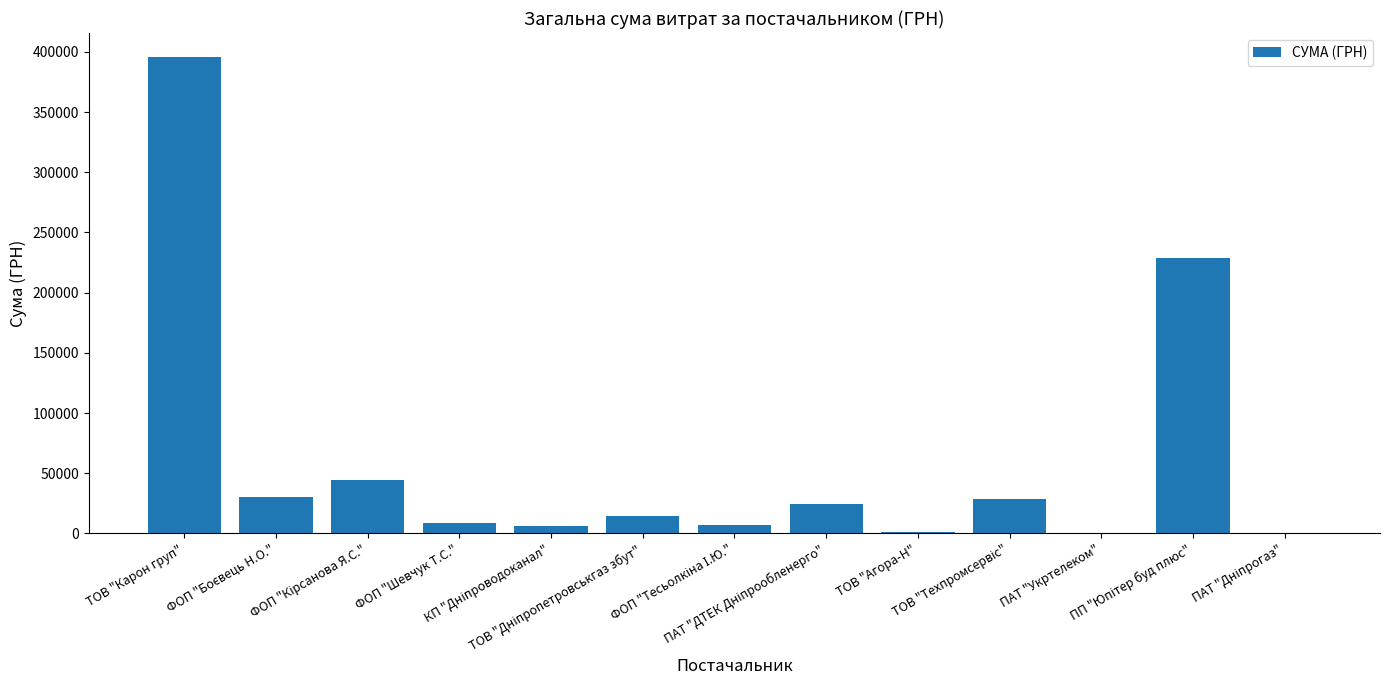

What is the sum of all values?

790723.2